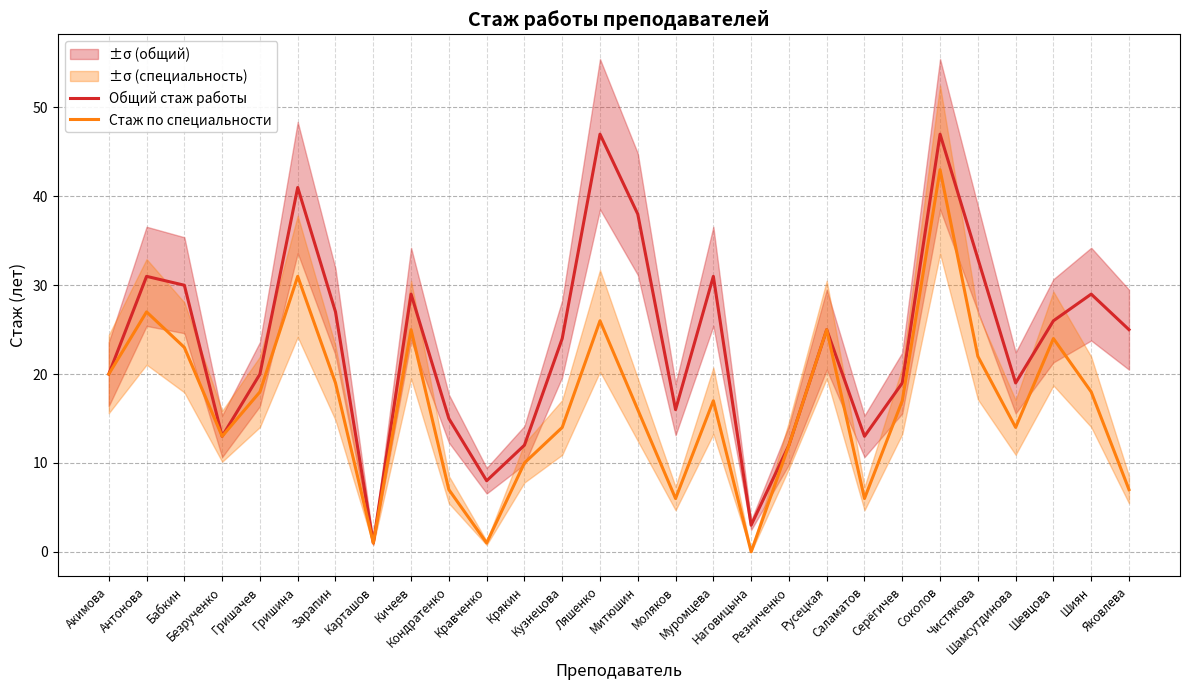

Rank the categories by Стаж по специальности value from highest to lowest.

Соколов, Гришина, Антонова, Ляшенко, Кичеев, Русецкая, Шевцова, Бабкин, Чистякова, Акимова, Зарапин, Гришачев, Шиян, Муромцева, Серёгичев, Митюшин, Кузнецова, Шамсутдинова, Безрученко, Резниченко, Крякин, Кондратенко, Яковлева, Моляков, Саламатов, Карташов, Кравченко, Наговицына